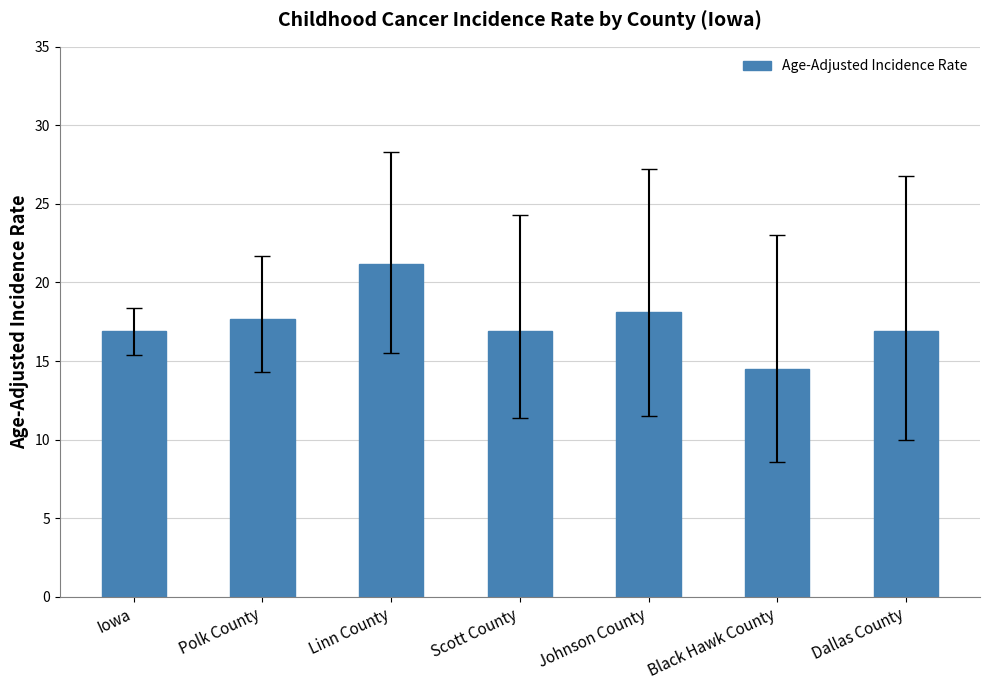

What is the difference between the values at Linn County and Johnson County?

3.1